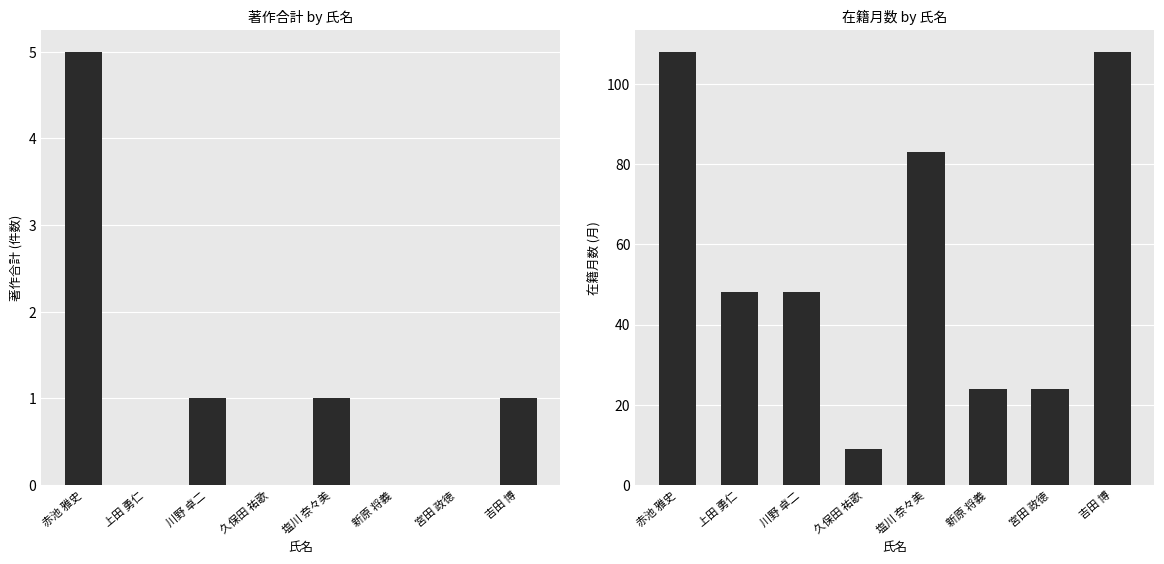

Which series has the largest range (max minus min)?

在籍月数